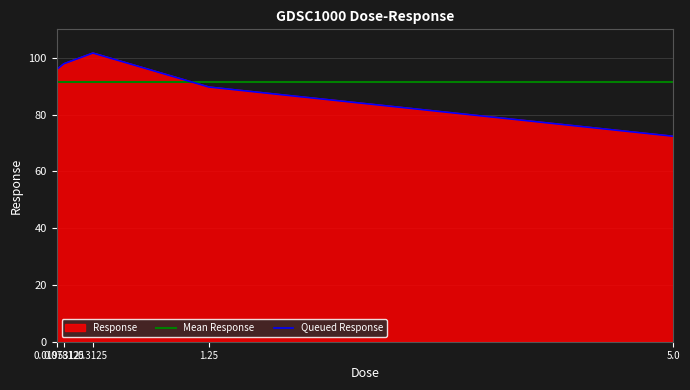

List the labels in order of value, largest first.

0.3125, 0.078125, 0.0195312, 1.25, 5.0